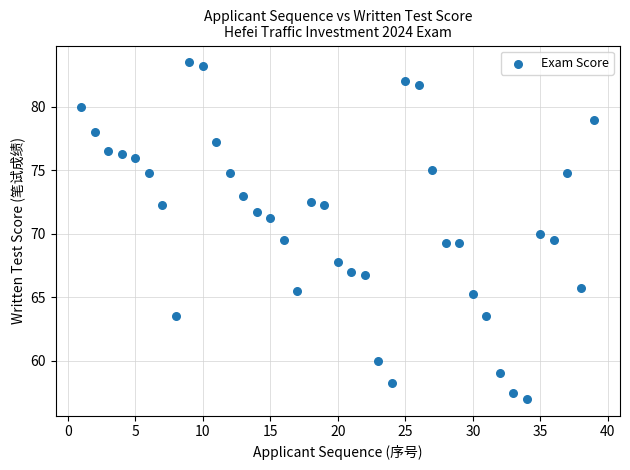

What is the range of X values (max minus min)?

38.0